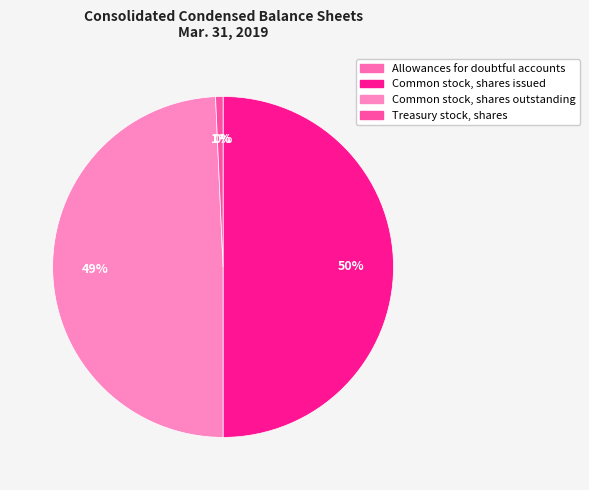

Rank the categories by value from lowest to highest.

Allowances for doubtful accounts, Treasury stock, shares, Common stock, shares outstanding, Common stock, shares issued